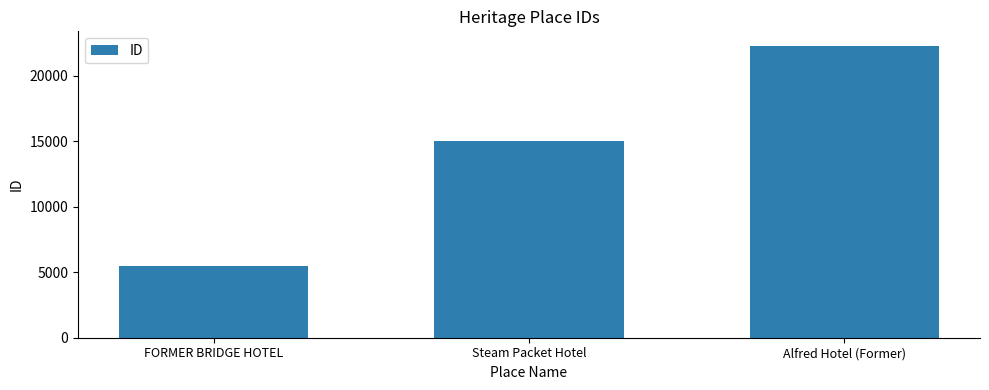

Count the number of categories in the chart.

3